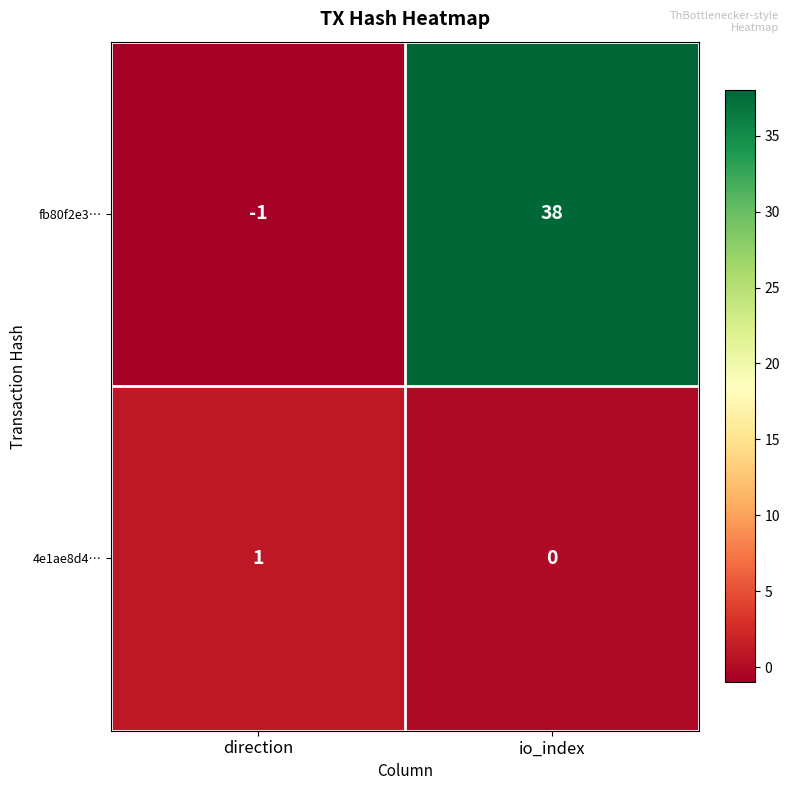

Where is fb80f2e3… nearest to the value 18?

direction